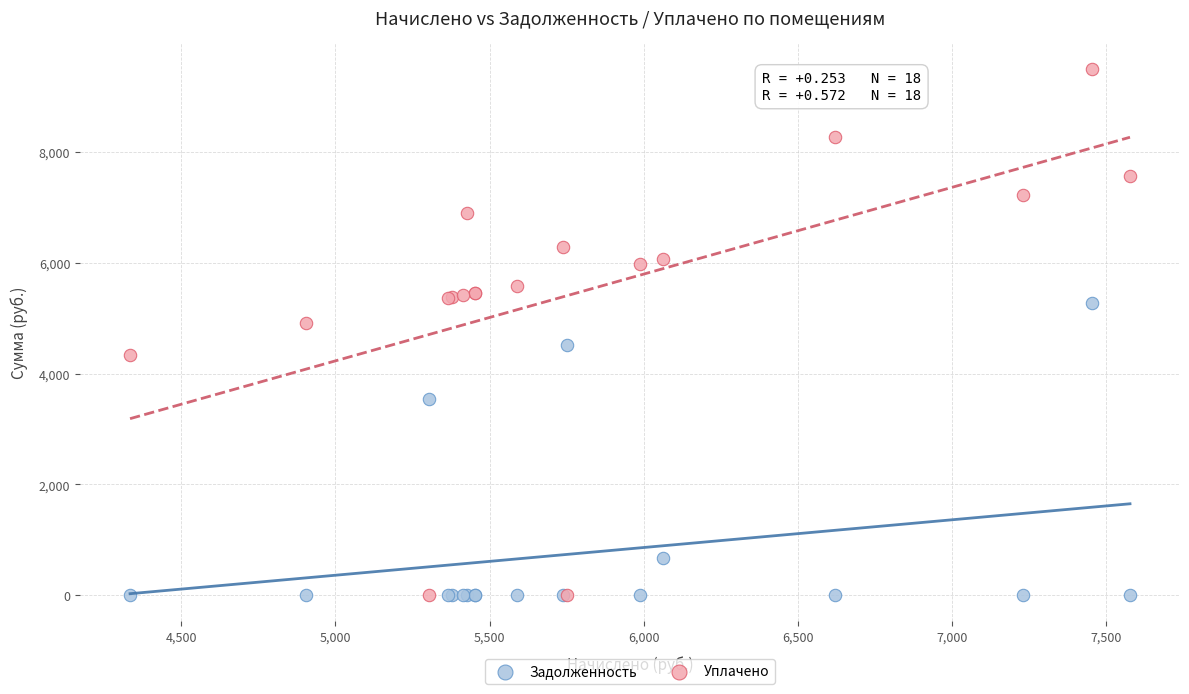

Which series reaches the maximum Y coordinate?

Уплачено